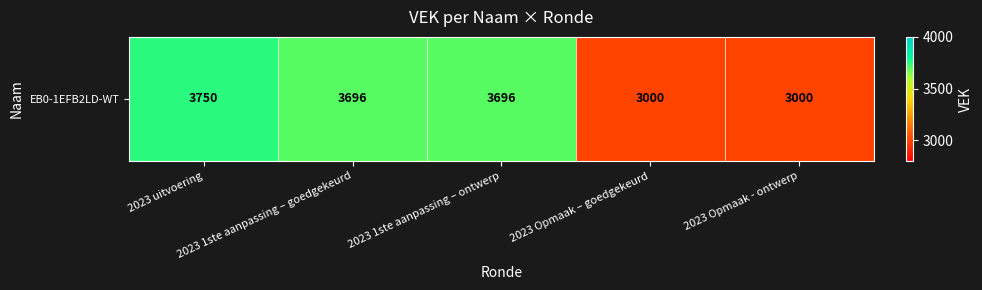

Read the value at 2023 Opmaak – goedgekeurd, to the nearest 100.

3000